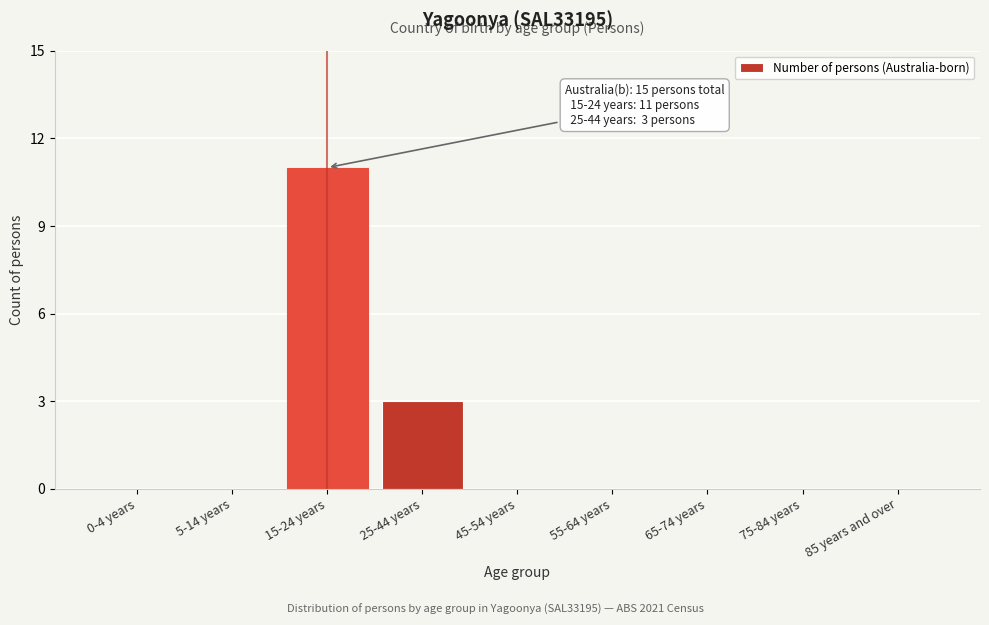

Reading right to left, transcribe all the data shown in this chart.

85 years and over=0	75-84 years=0	65-74 years=0	55-64 years=0	45-54 years=0	25-44 years=3	15-24 years=11	5-14 years=0	0-4 years=0